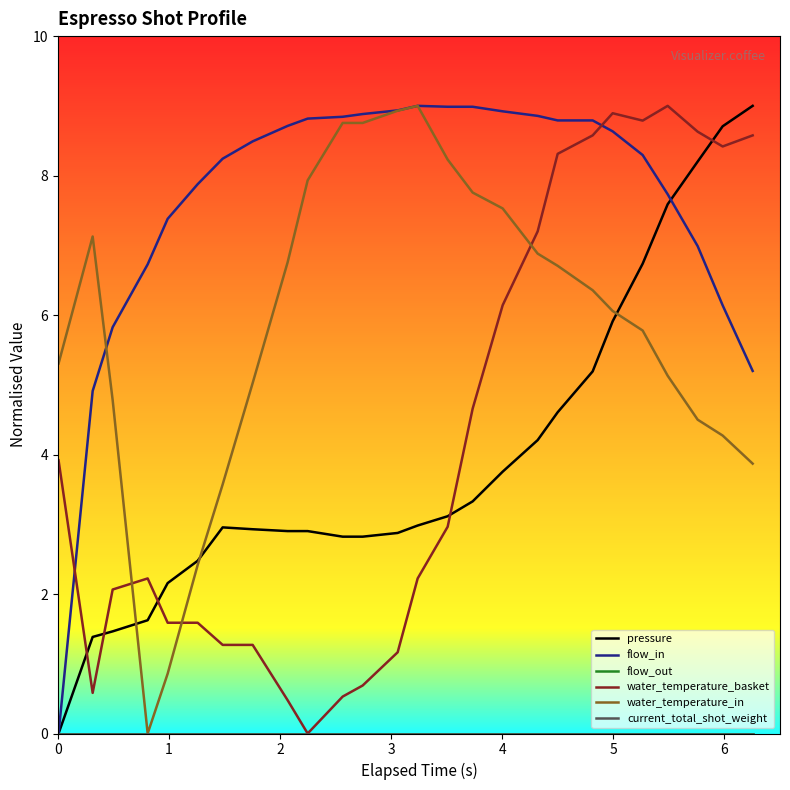

Does the chart display data point markers on the line(s)?

No